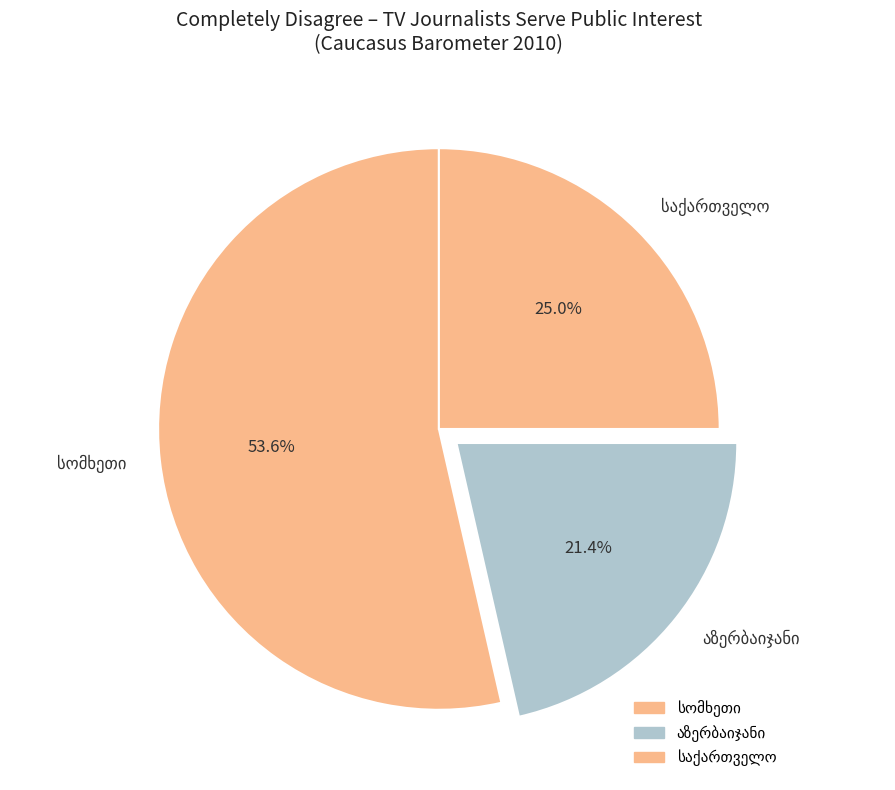

To the nearest percent, what is the difference between the largest and smallest slice percentages?

32%